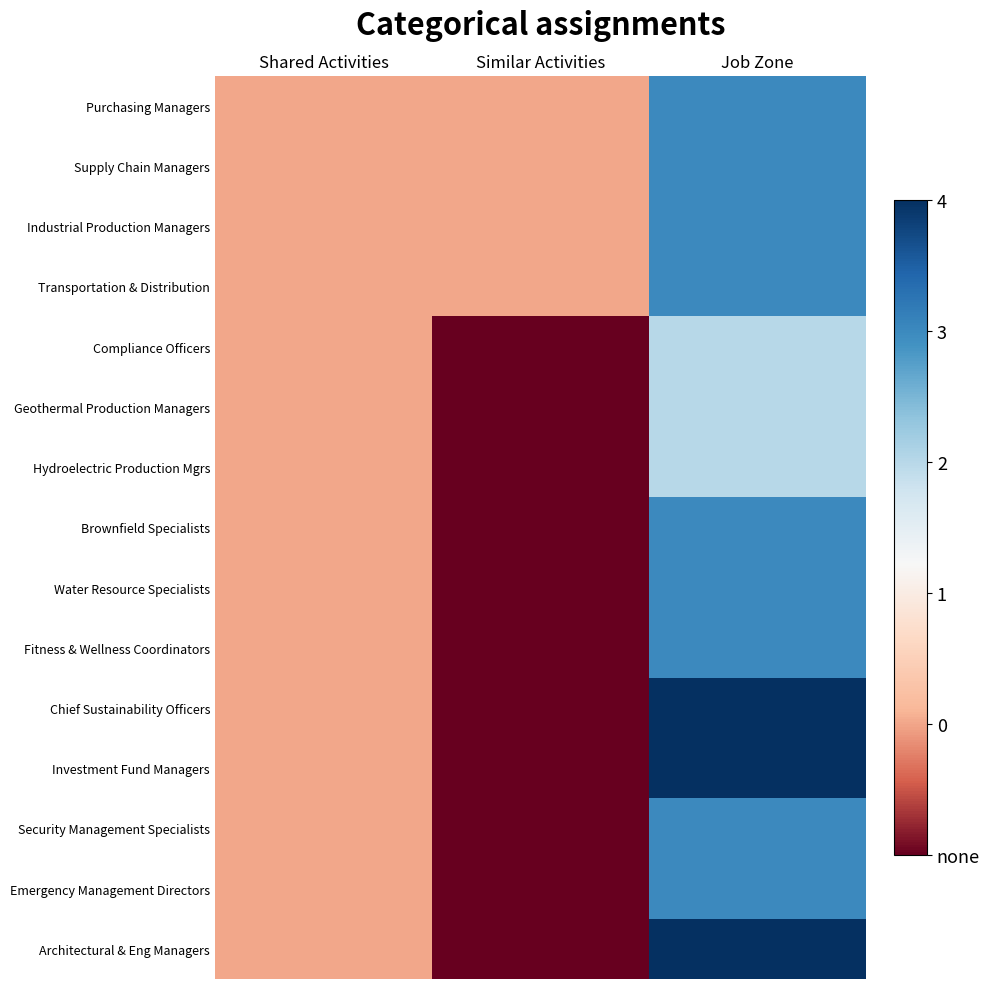

What is the spread (max minus min) of values at Similar Activities?

1